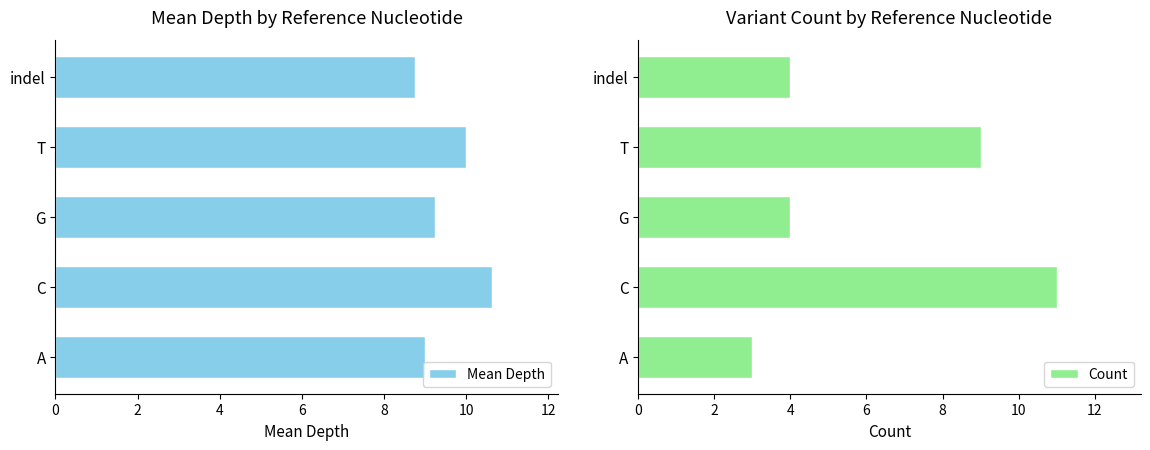

The Mean Depth series shows 10.0 at T. True or false?

True